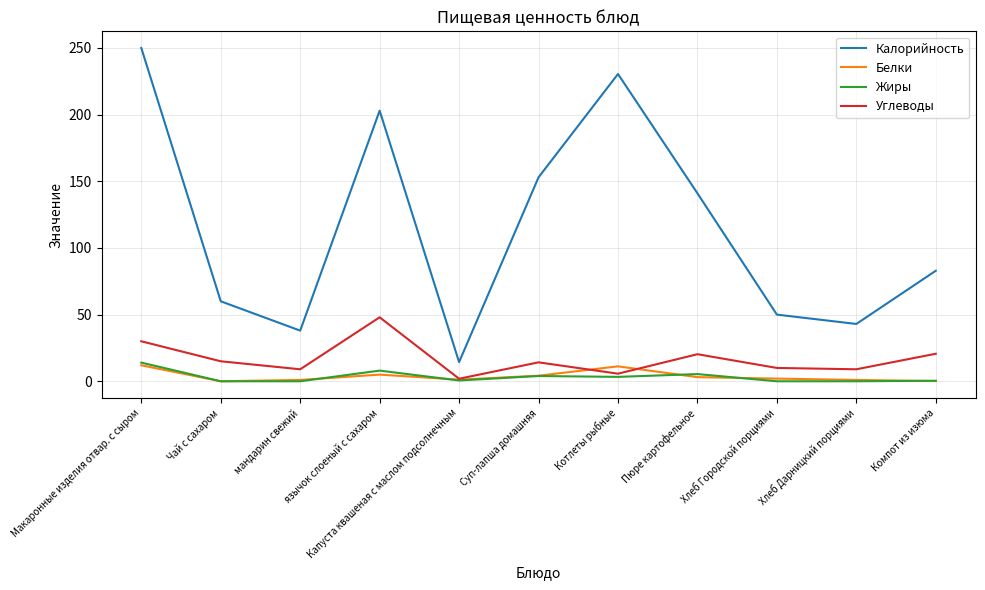

True or false: Белки and Калорийность intersect in this chart.

False